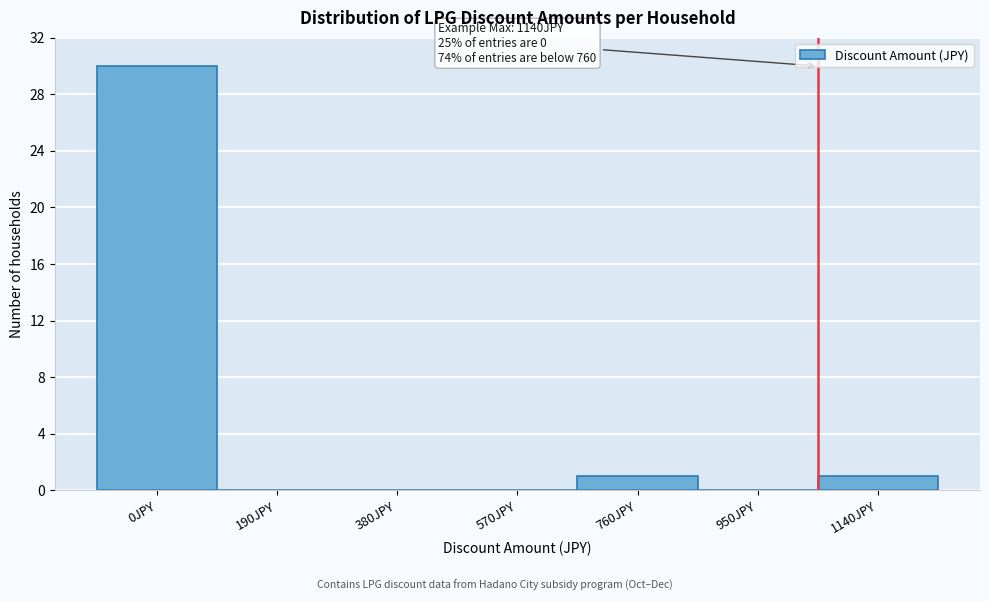

Reading left to right, what are all the values shown in this chart?

0JPY=30	190JPY=0	380JPY=0	570JPY=0	760JPY=1	950JPY=0	1140JPY=1